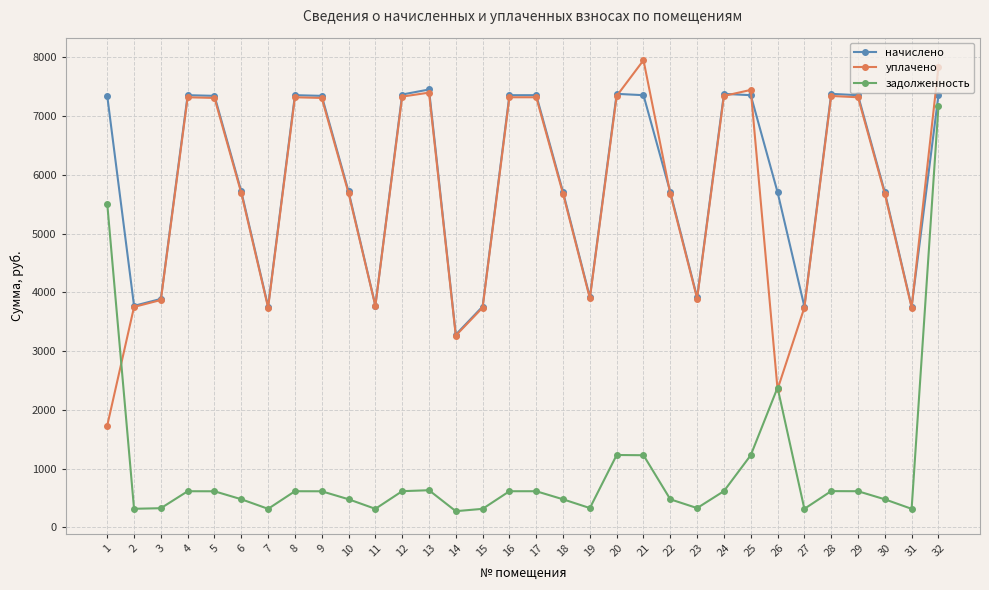

How many distinct data groups are displayed?

3